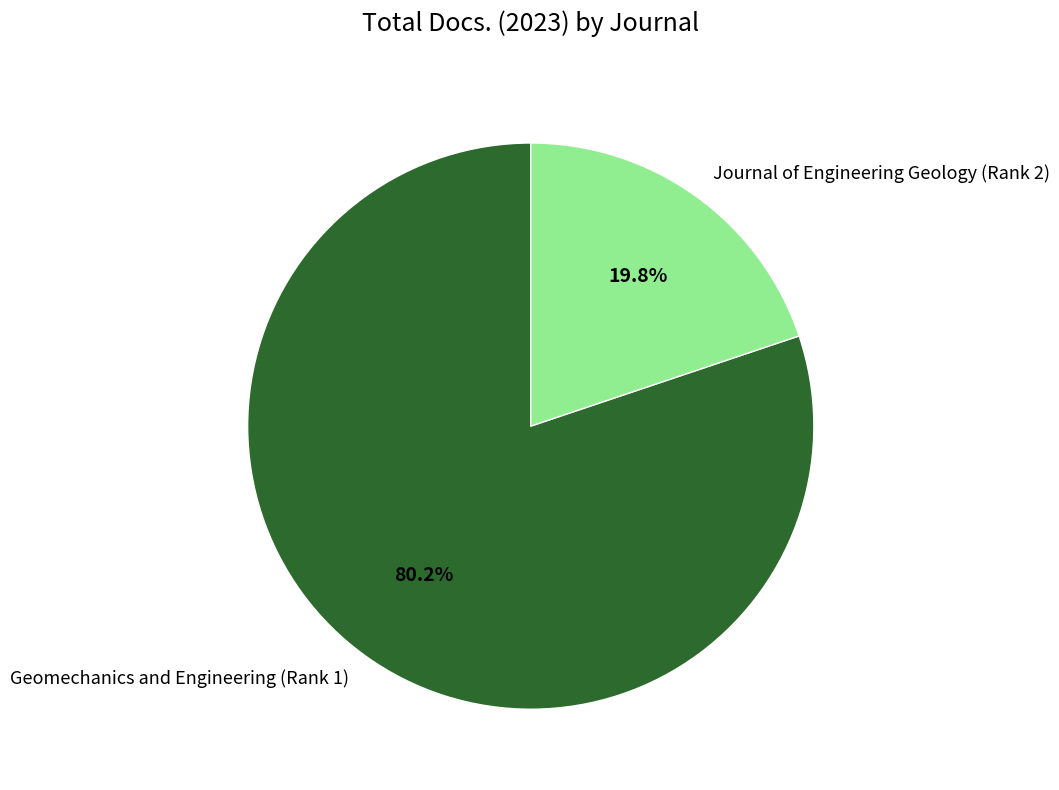

To the nearest percent, what is the difference between the Journal of Engineering Geology (Rank 2) and Geomechanics and Engineering (Rank 1) slice percentages?

60%